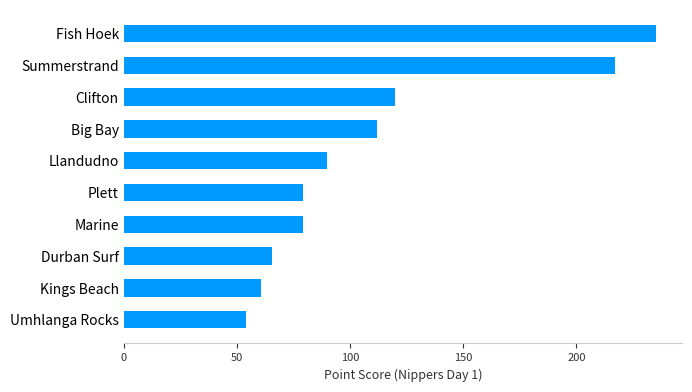

Which label corresponds to the largest value in the chart?

Fish Hoek